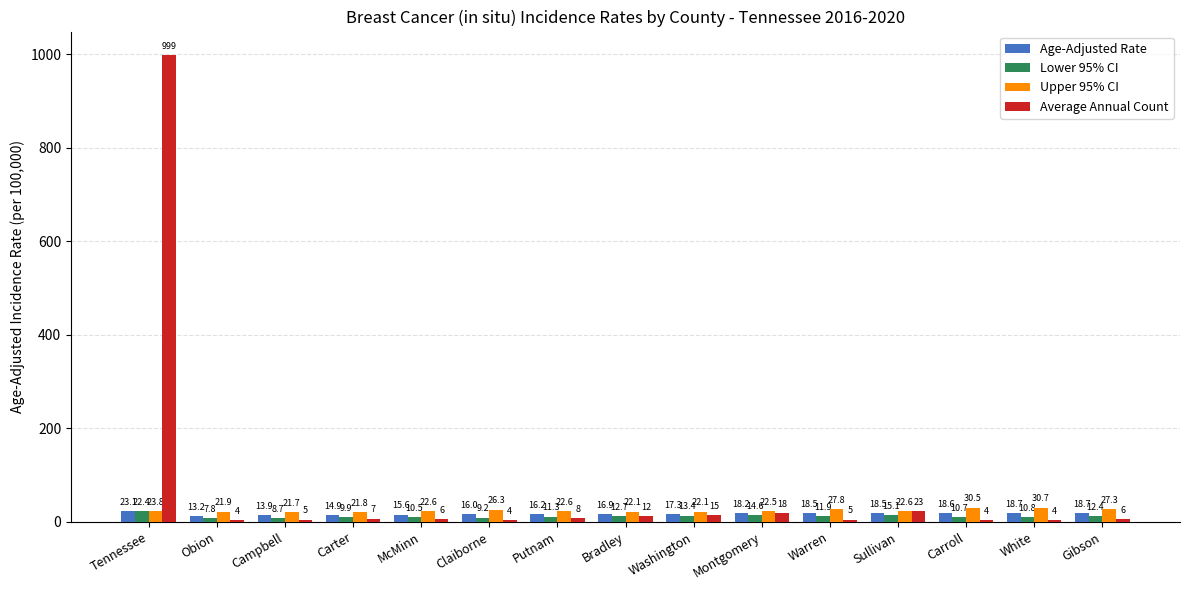

How many values in the Upper 95% CI series exceed 22?

12